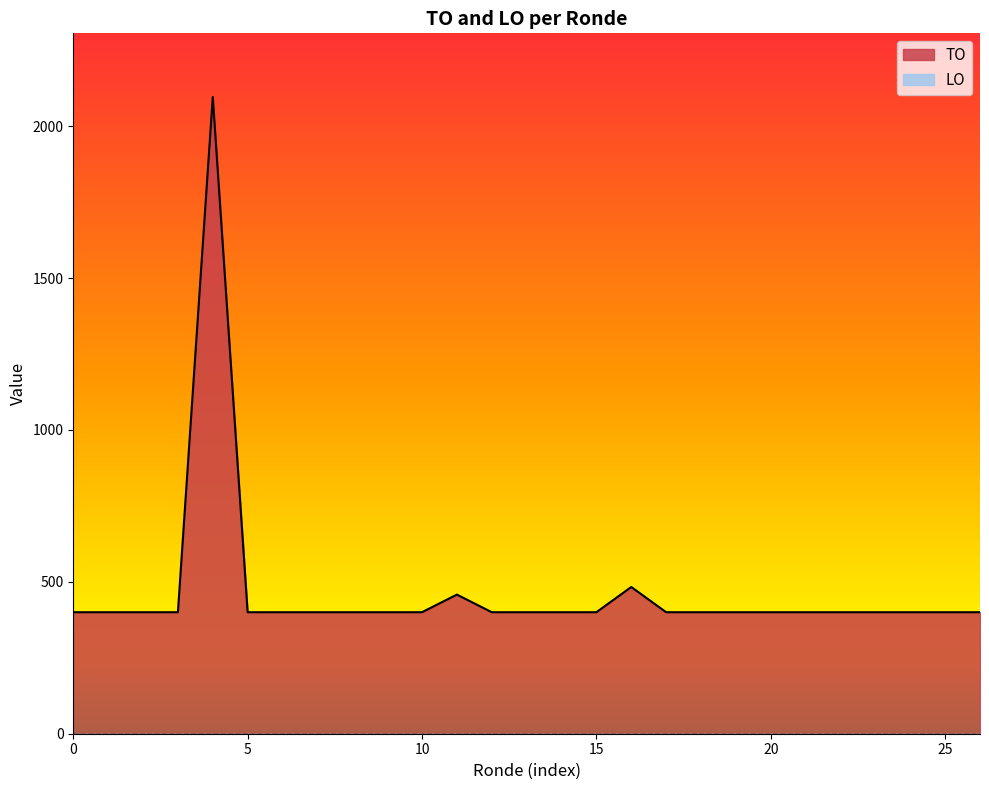

What is the lowest value of the TO series?

400